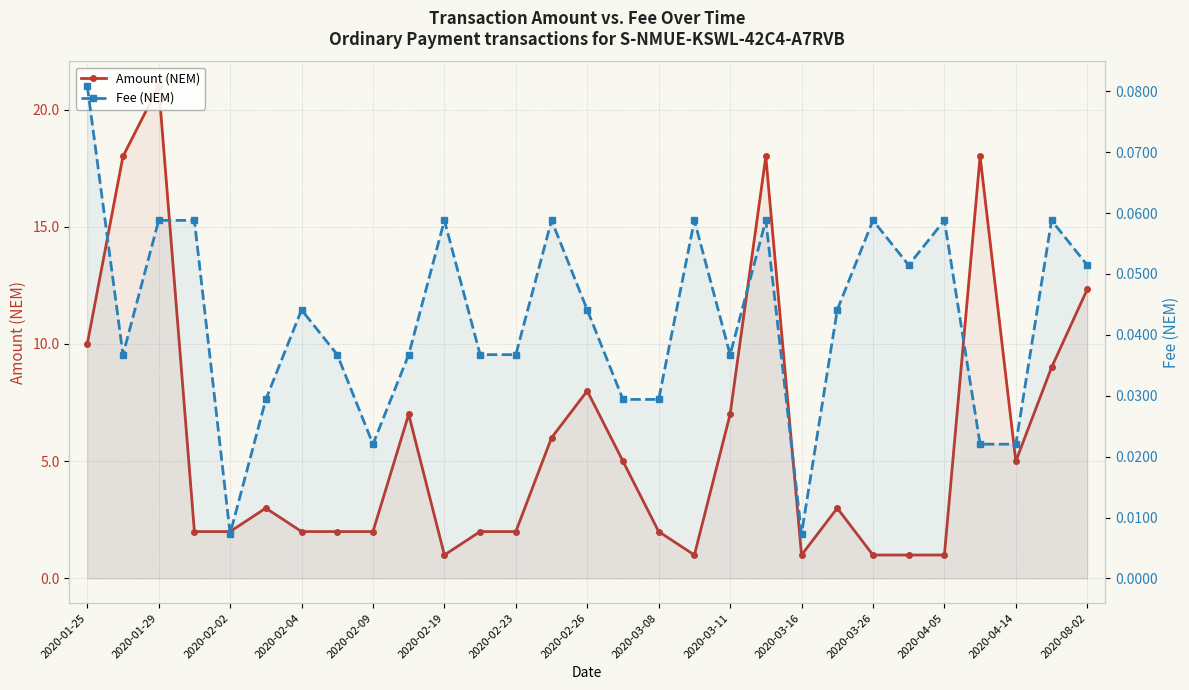

What is the difference between the second highest and minimum values in the Fee (NEM) series?

0.1